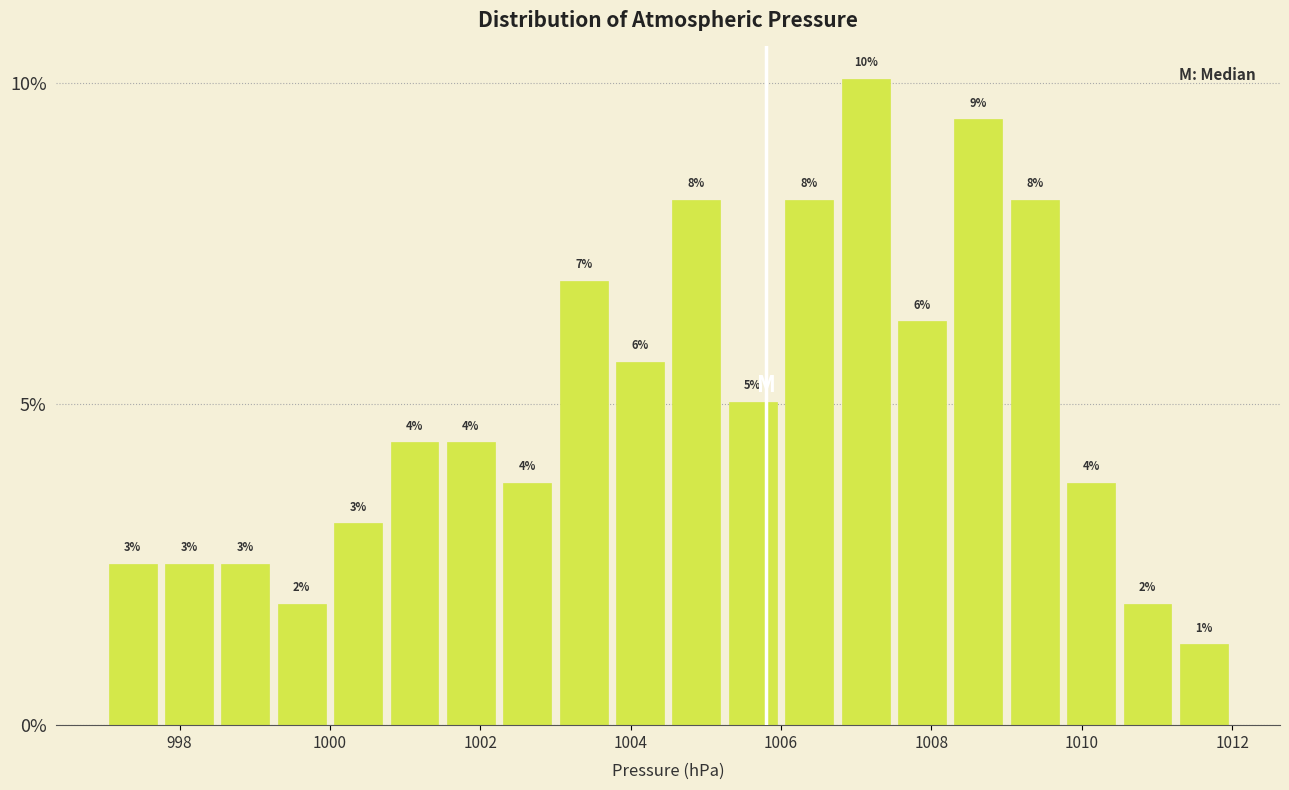

Around what value on the x-axis is the tallest bar? Give the approximate position of its centre, as read against the axis.

1007.2